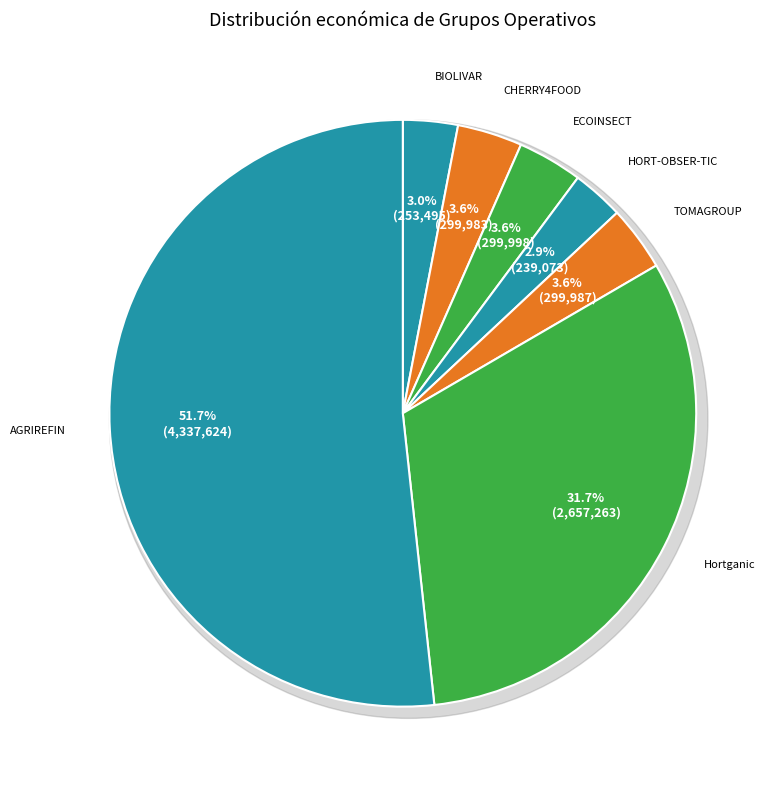

Is there a majority slice in this chart?

Yes